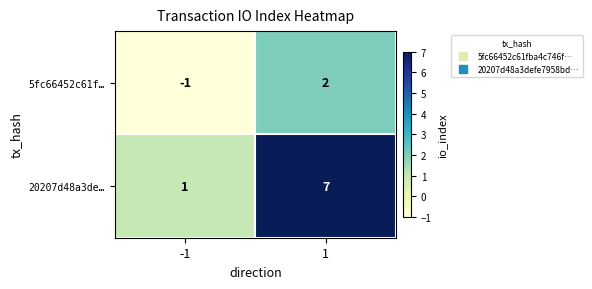

What is the difference between the maximum and minimum values in the 20207d48a3de… series?

6